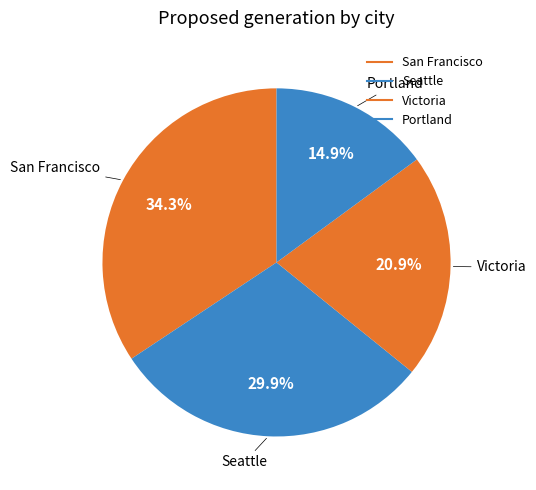

Count the number of slices in the pie.

4